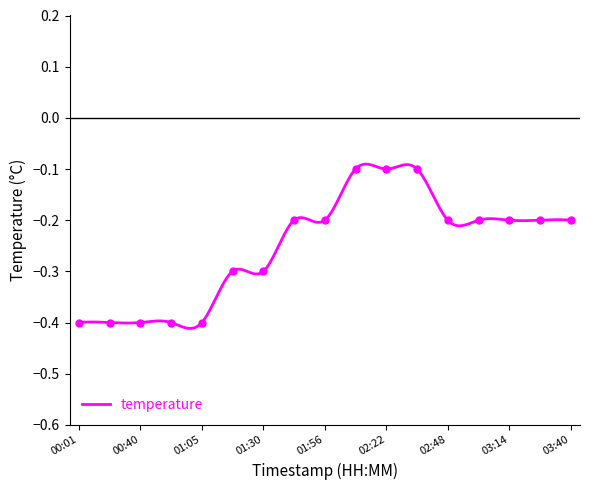

What is the change in value from 00:53 to 02:22?

+0.3